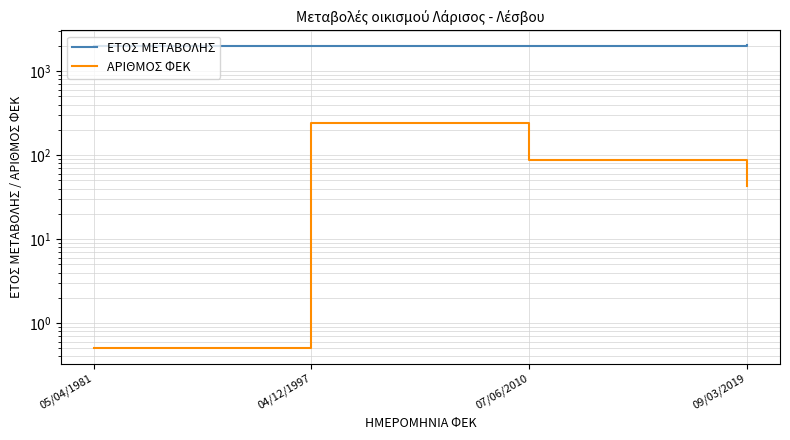

At how many categories does at least one series exceed 506?

4